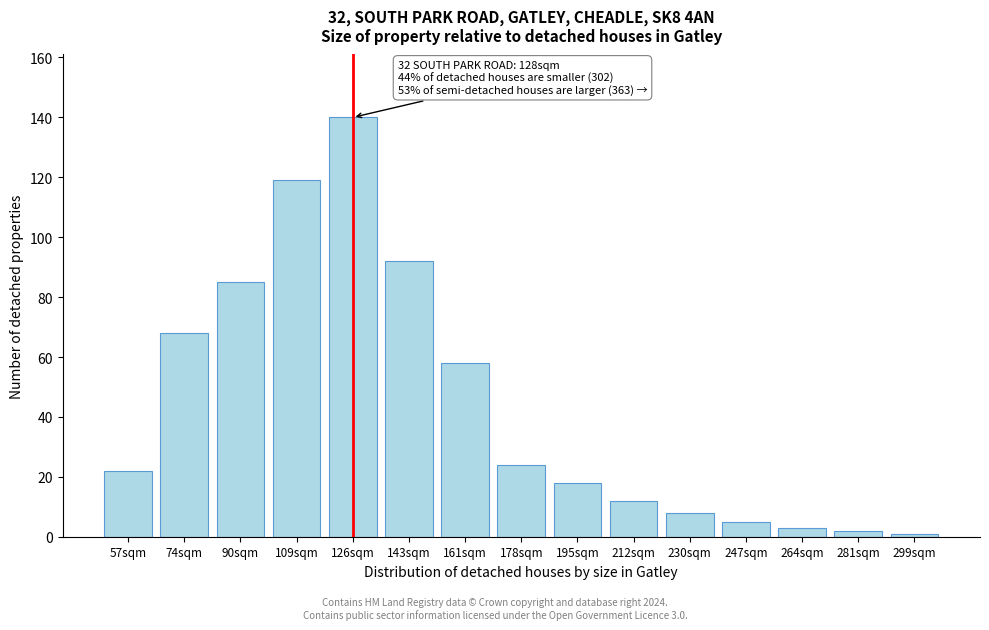

Reading right to left, extract all data points from this chart.

1	2	3	5	8	12	18	24	58	92	140	119	85	68	22